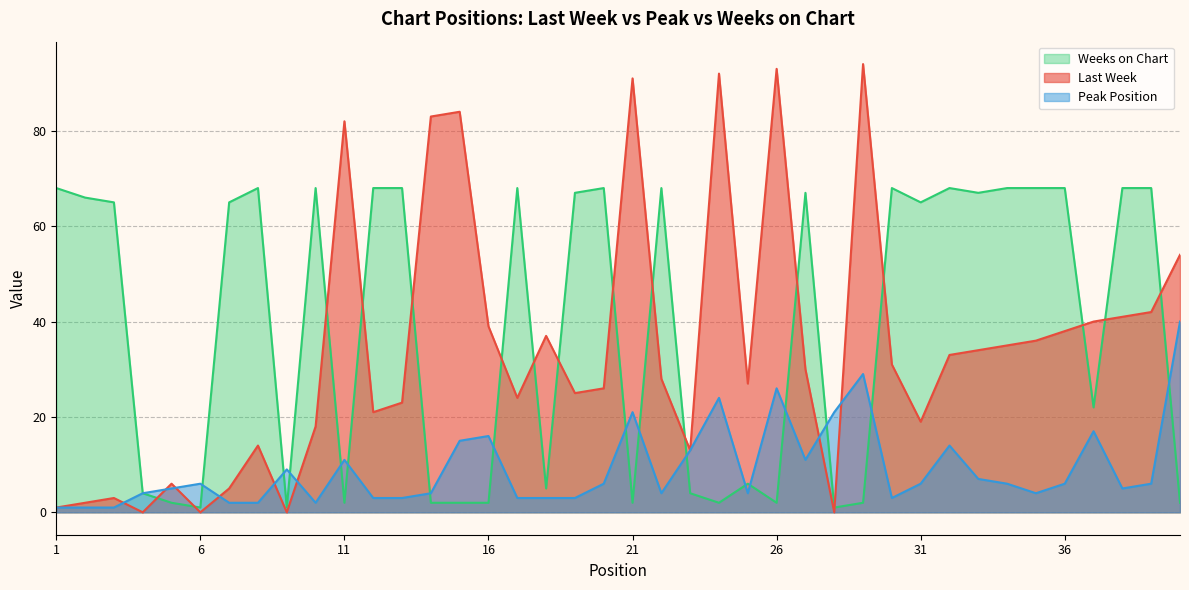

How many lines are shown in the chart?

3